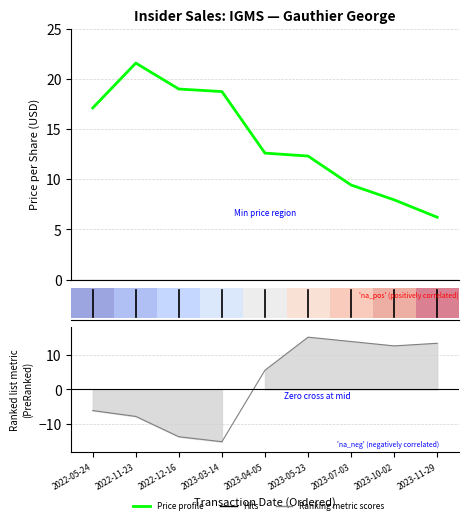

Reading right to left, transcribe all the data shown in this chart.

2023-11-29=6.2	2023-10-02=7.9	2023-07-03=9.4	2023-05-23=12.3	2023-04-05=12.6	2023-03-14=18.7	2022-12-16=19.0	2022-11-23=21.6	2022-05-24=17.1